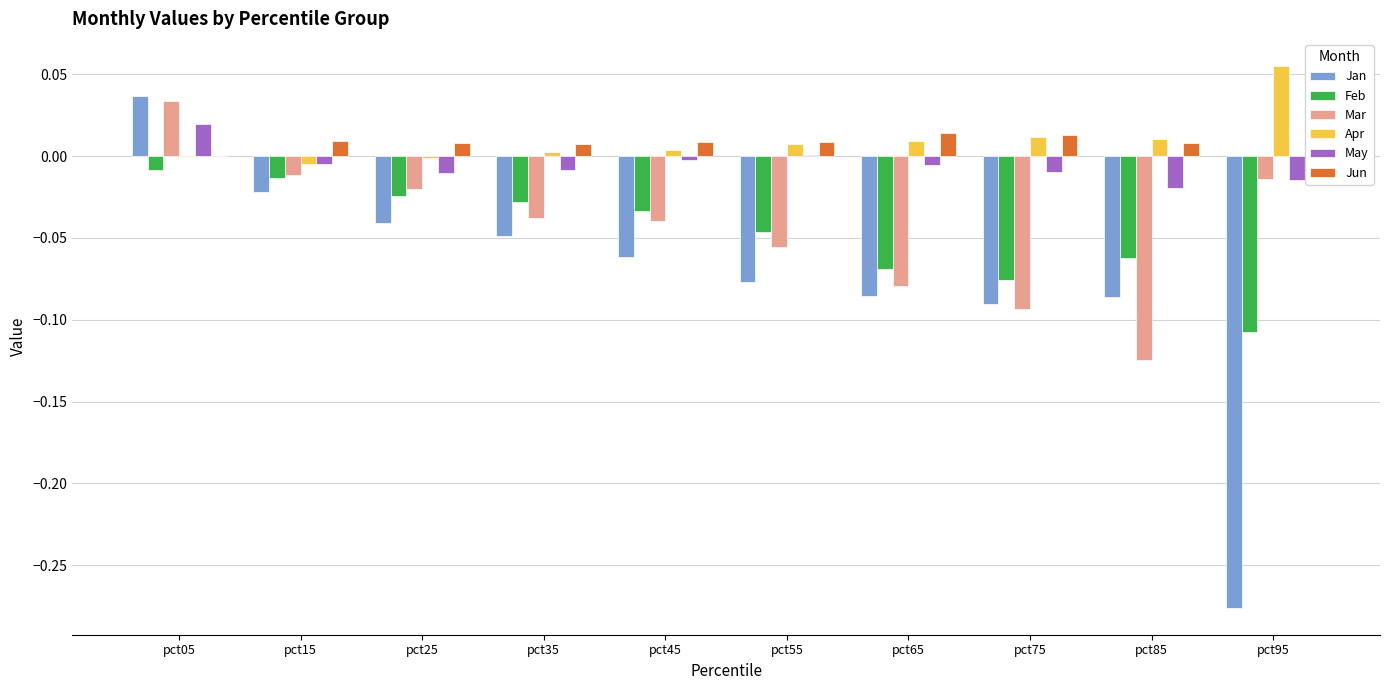

Is it true that Mar equals -0.1 at pct65?

True